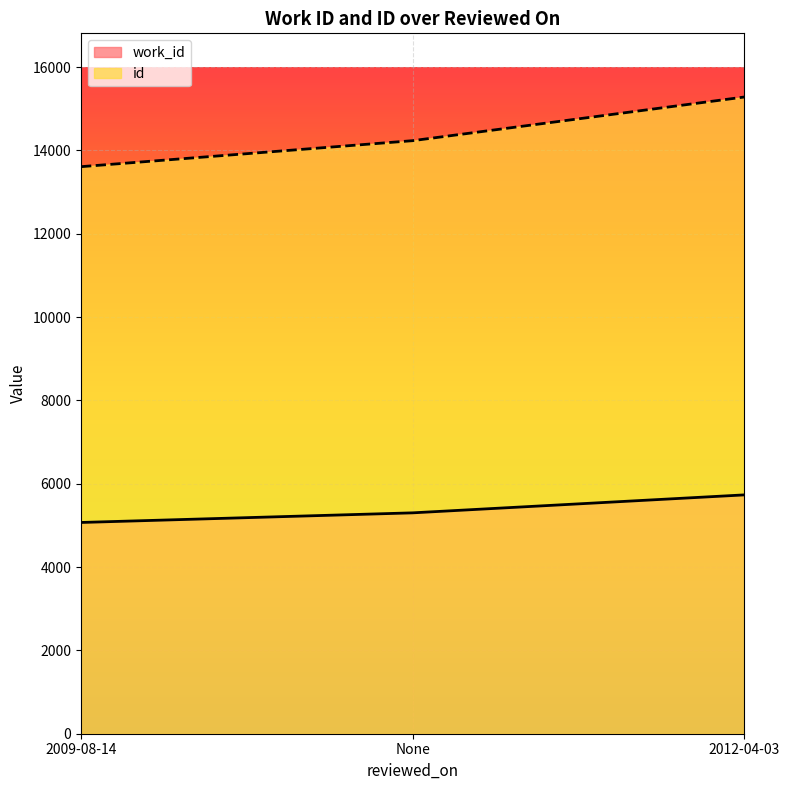

At which label does work_id reach its minimum?

2009-08-14